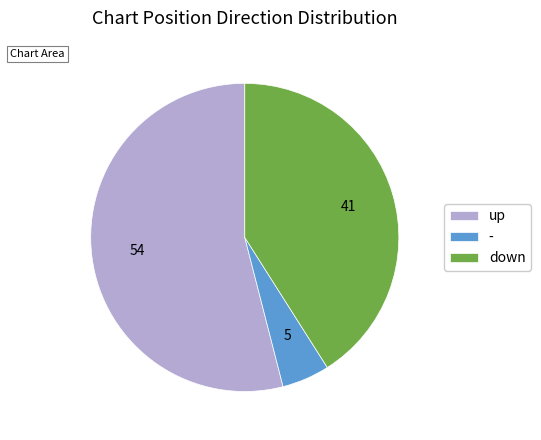

Is the sum of down and up greater than half?

Yes